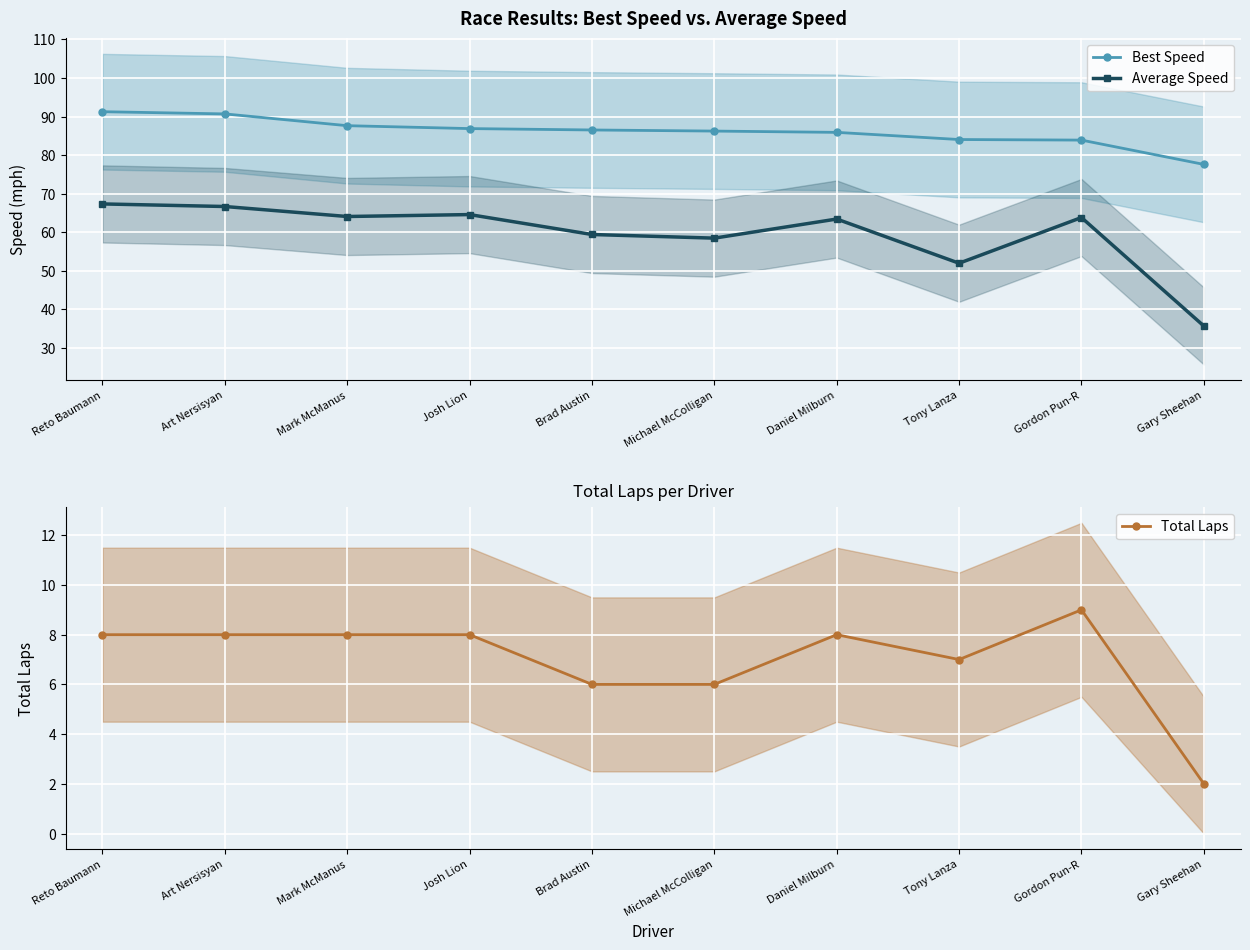

What is the maximum value for Total Laps?

9